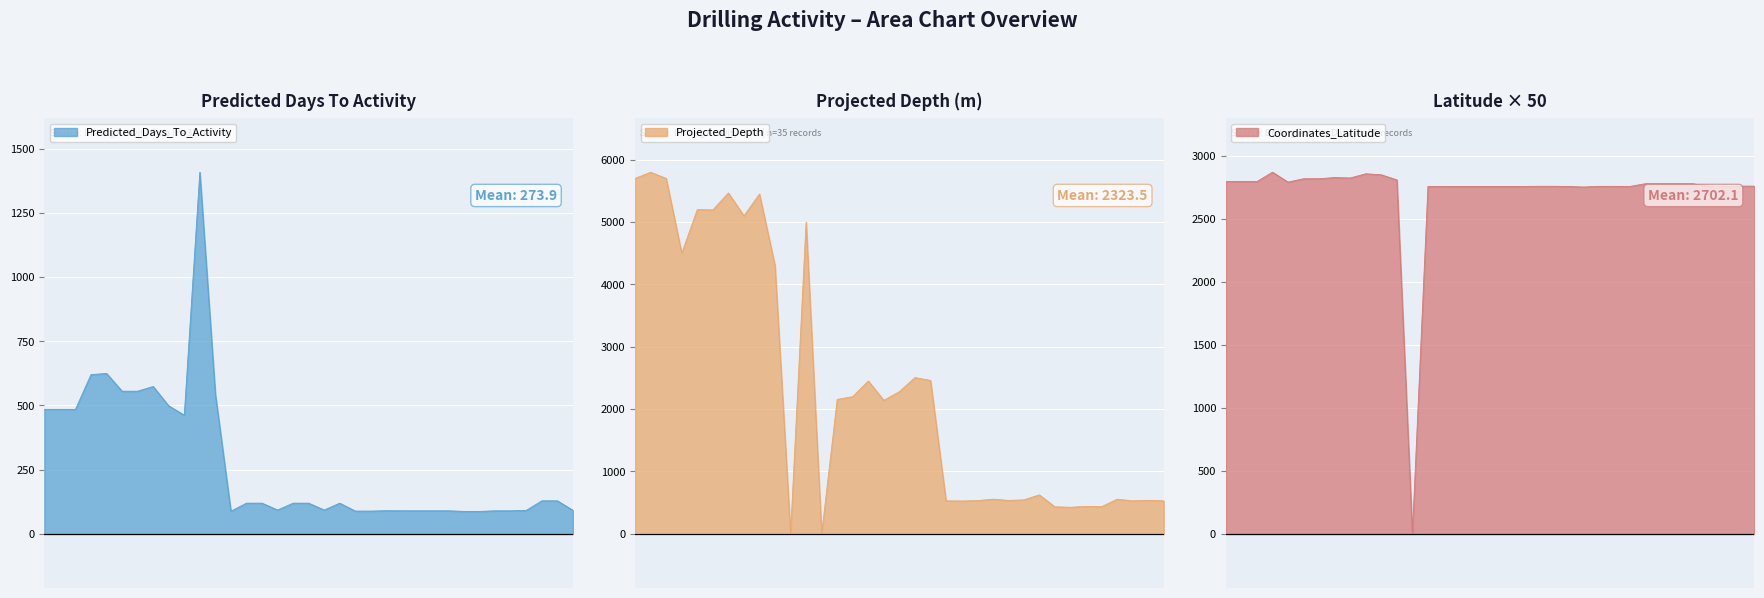

What is the sum of all Predicted_Days_To_Activity values?

9586.5